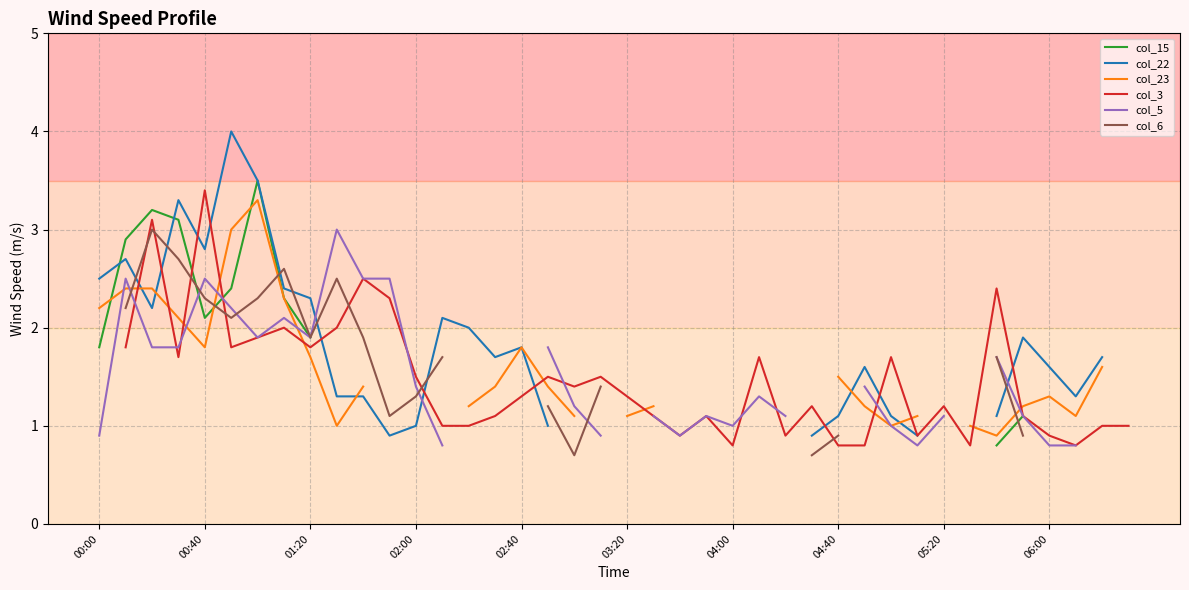

Is it true that col_5 equals 0.9 at 00:00?

True